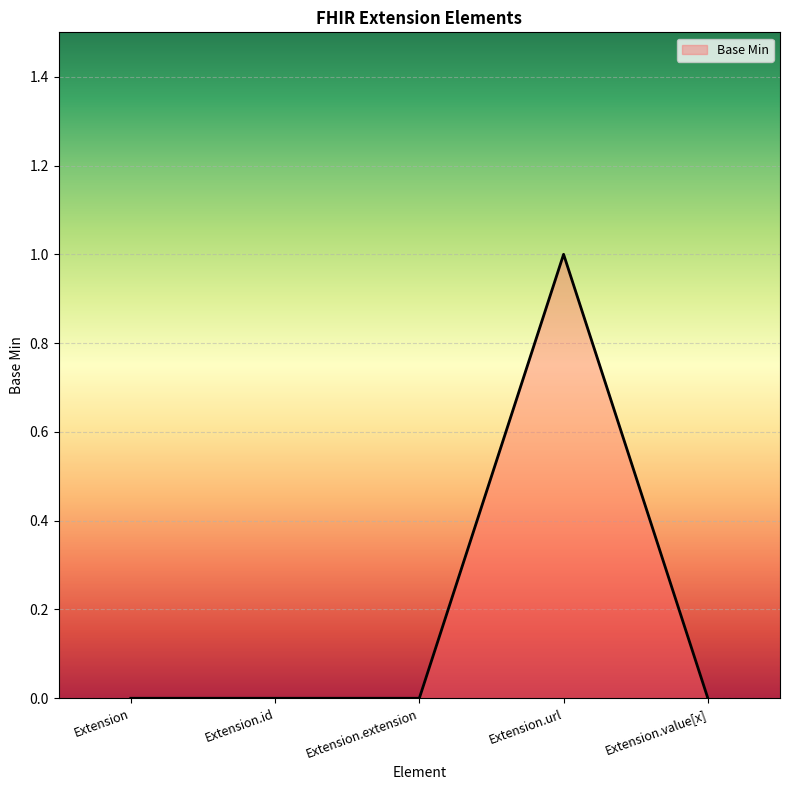

How many lines are shown in the chart?

1